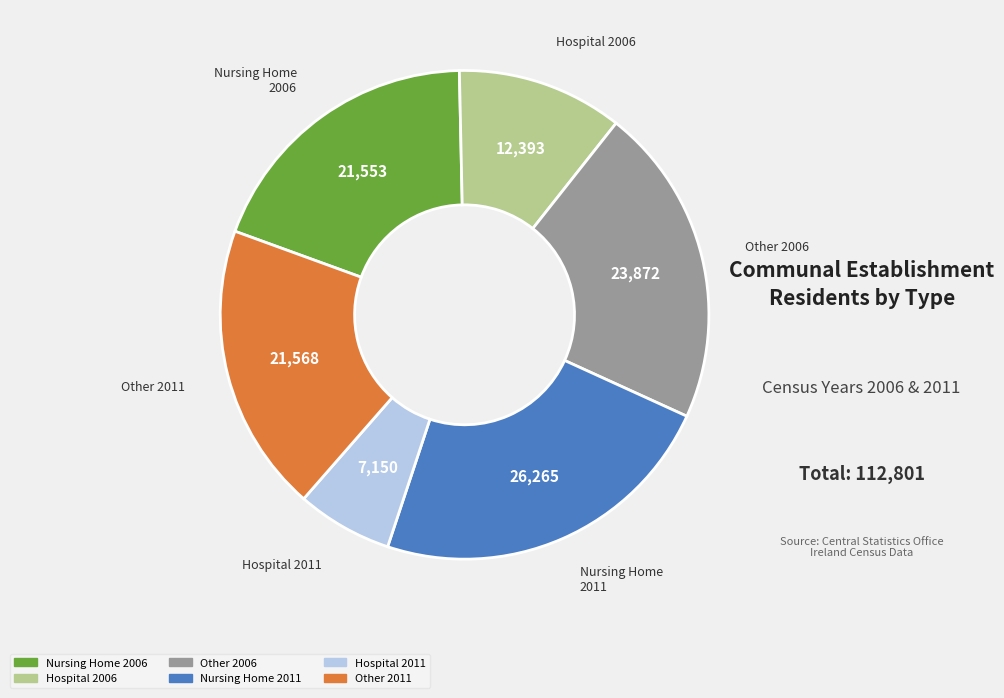

Does any single category account for the majority?

No